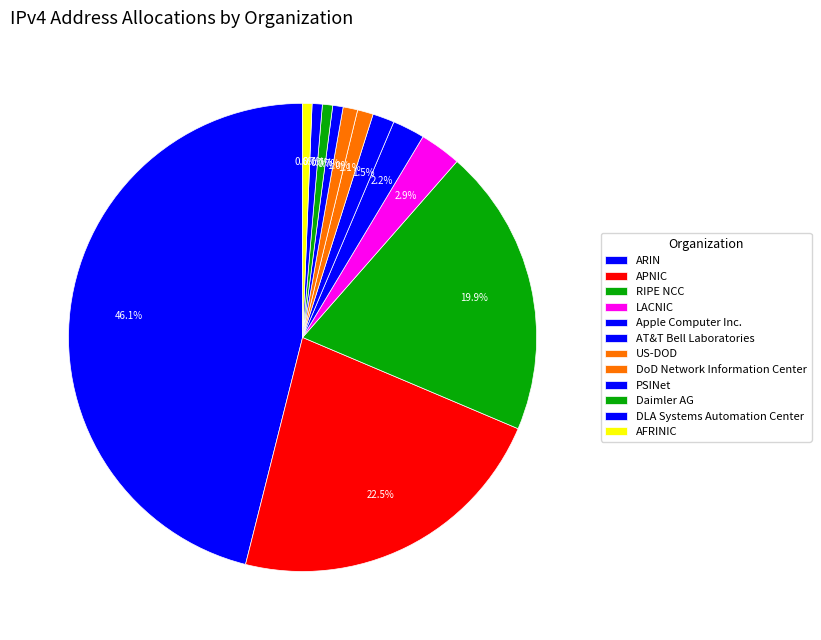

To the nearest percent, what is the average slice percentage?

8%